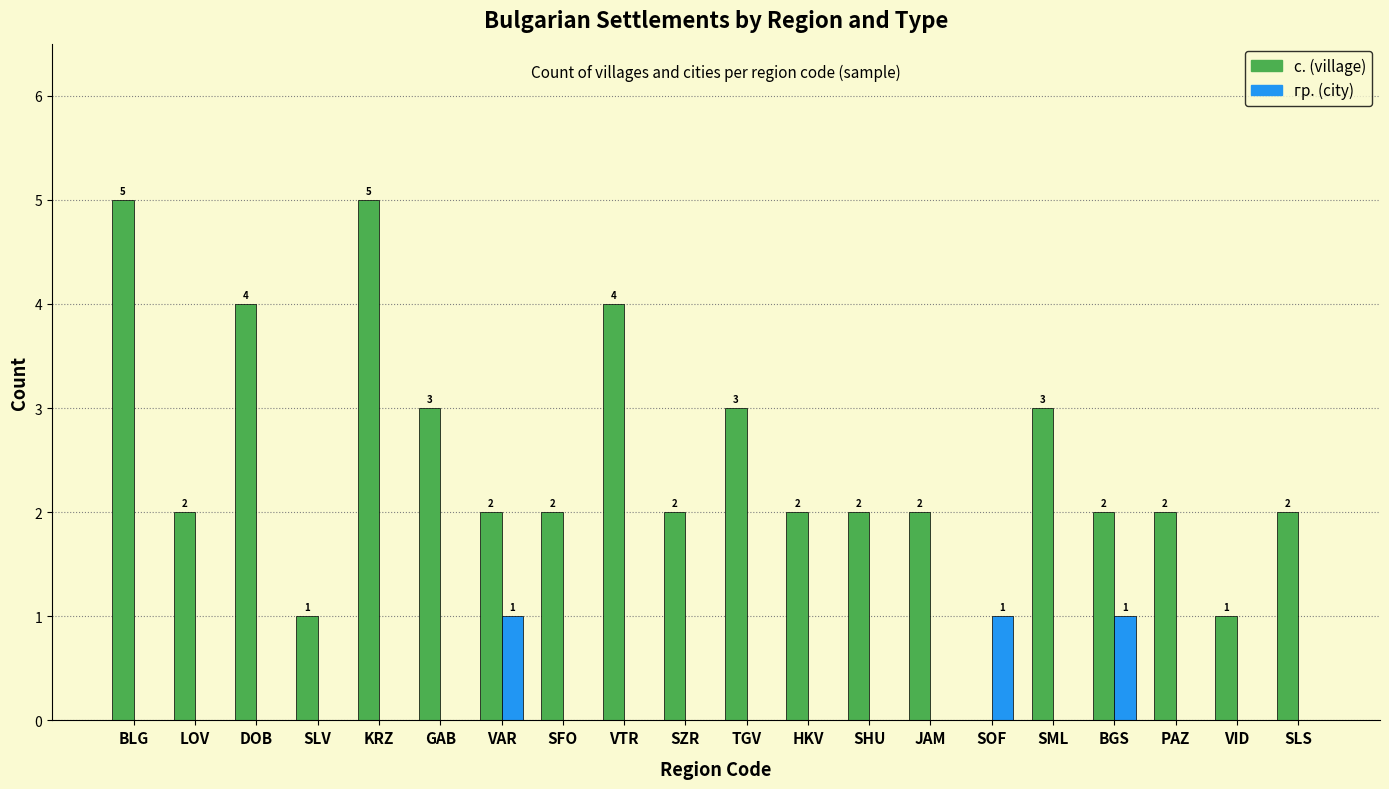

Between KRZ and SZR, which series saw the biggest shift?

с. (village)